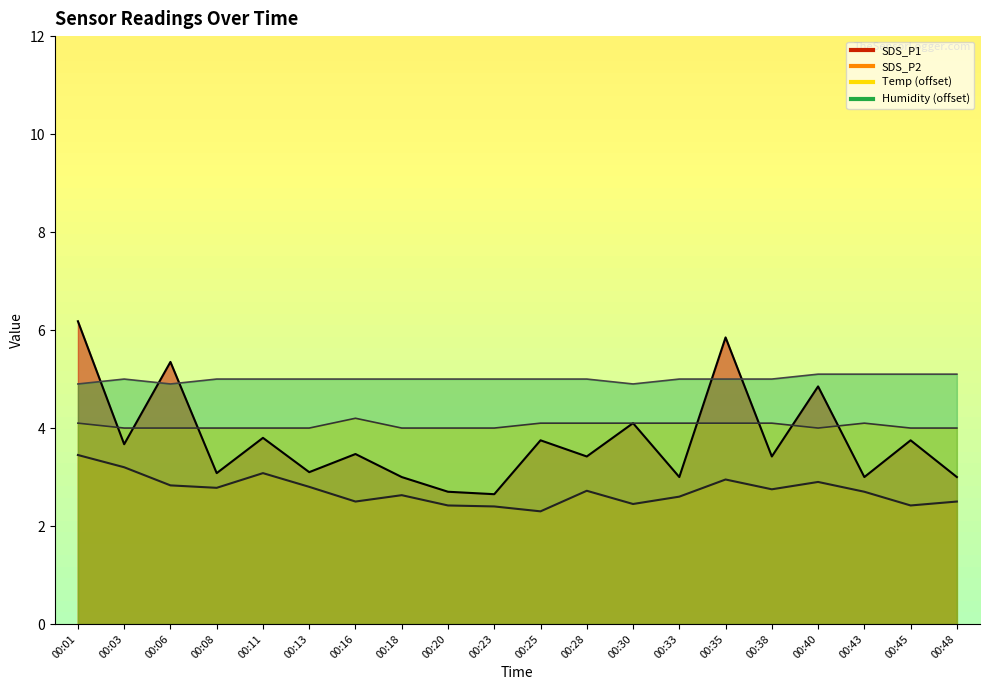

At 00:43, list the series in order from smallest to largest.

SDS_P2, SDS_P1, Temp, Humidity